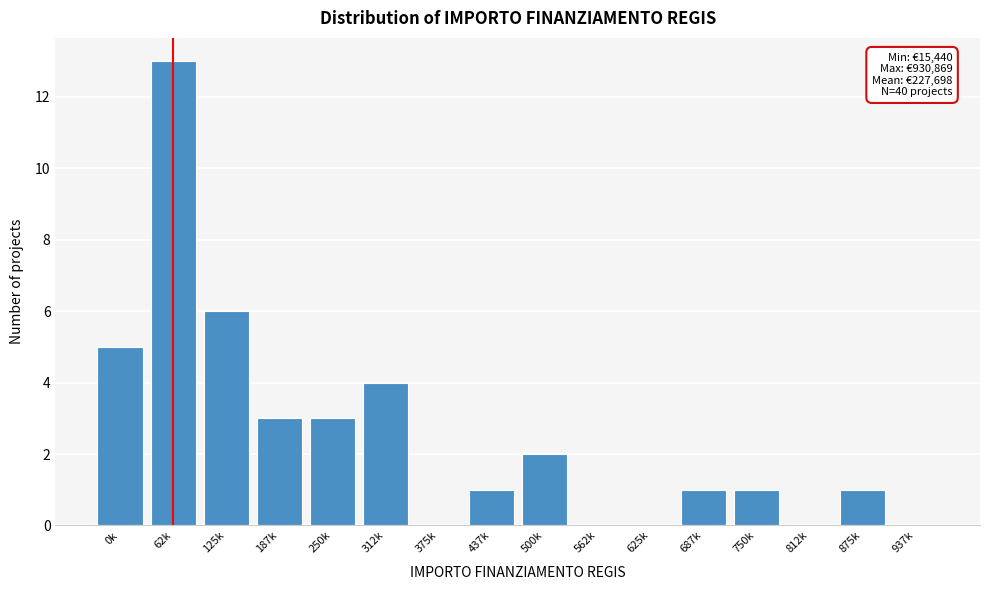

Reading right to left, list all the values displayed in this chart.

937k=0	875k=1	812k=0	750k=1	687k=1	625k=0	562k=0	500k=2	437k=1	375k=0	312k=4	250k=3	187k=3	125k=6	62k=13	0k=5